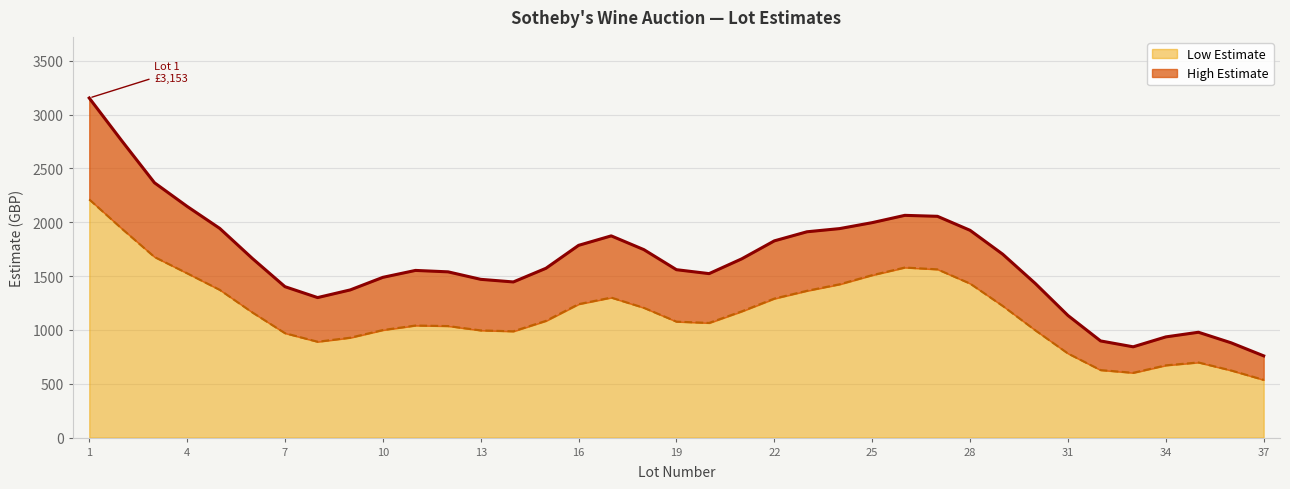

True or false: Low Estimate and High Estimate intersect in this chart.

False